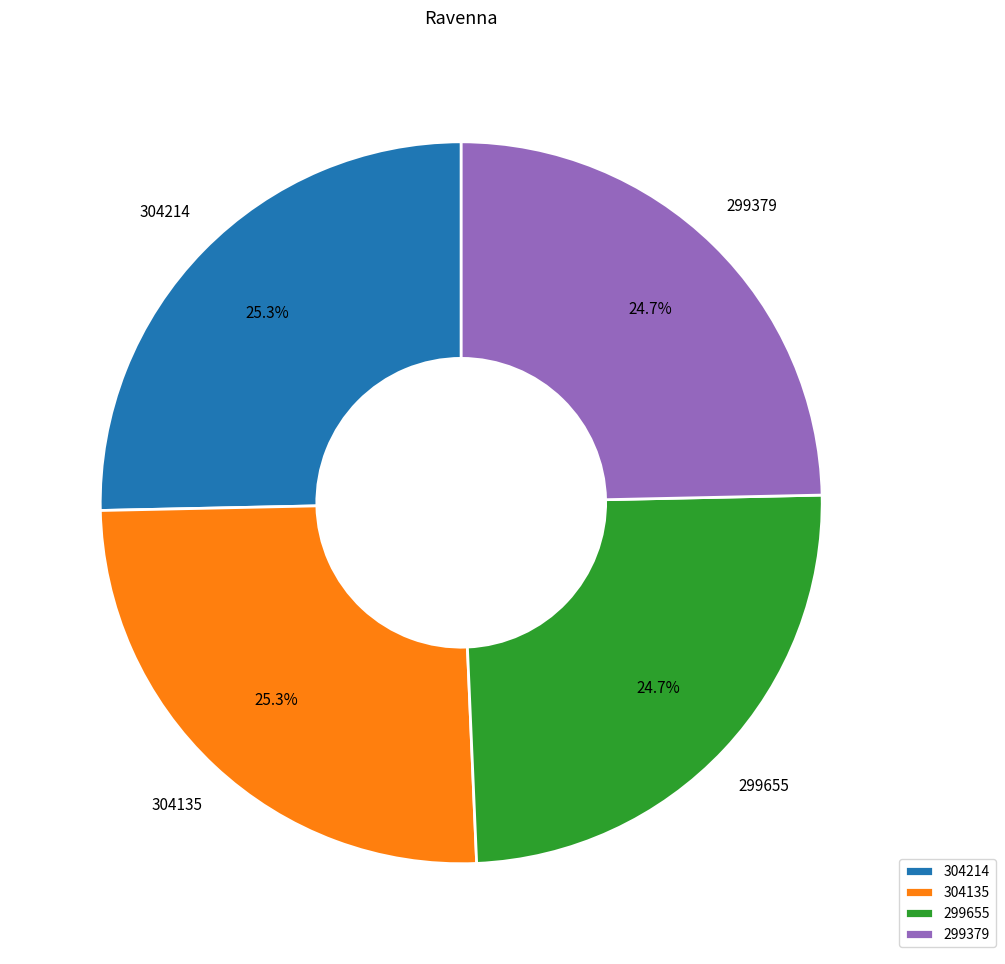

Is there a majority slice in this chart?

No